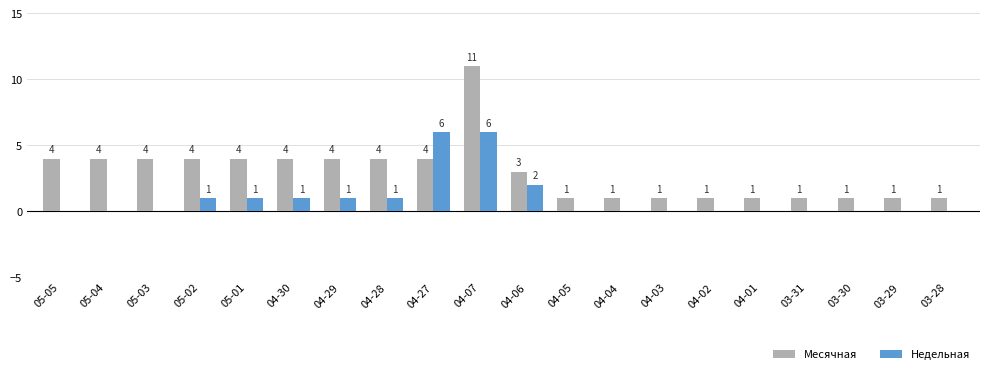

Between 05-05 and 04-28, which series saw the biggest shift?

Недельная